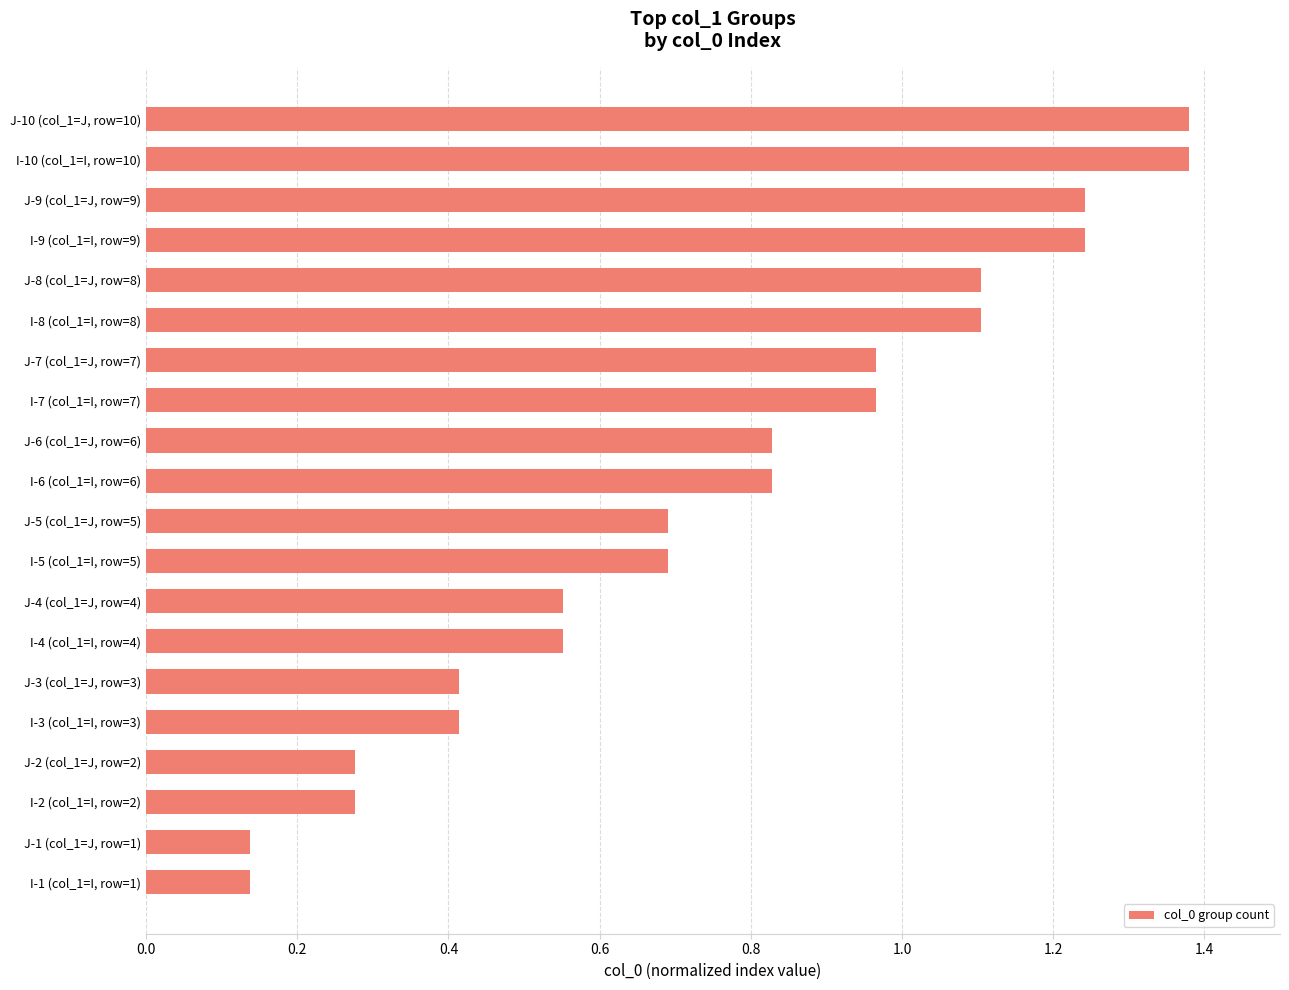

How many bars are there in total?

20